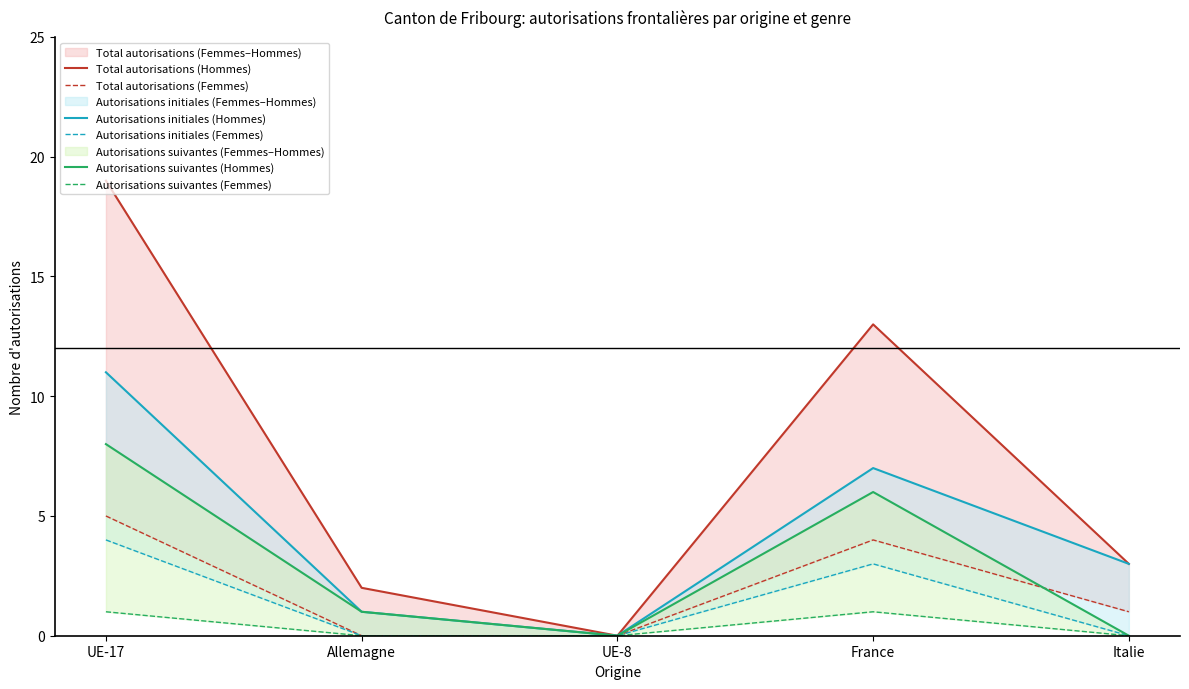

Which has a higher value, France or UE-8?

France